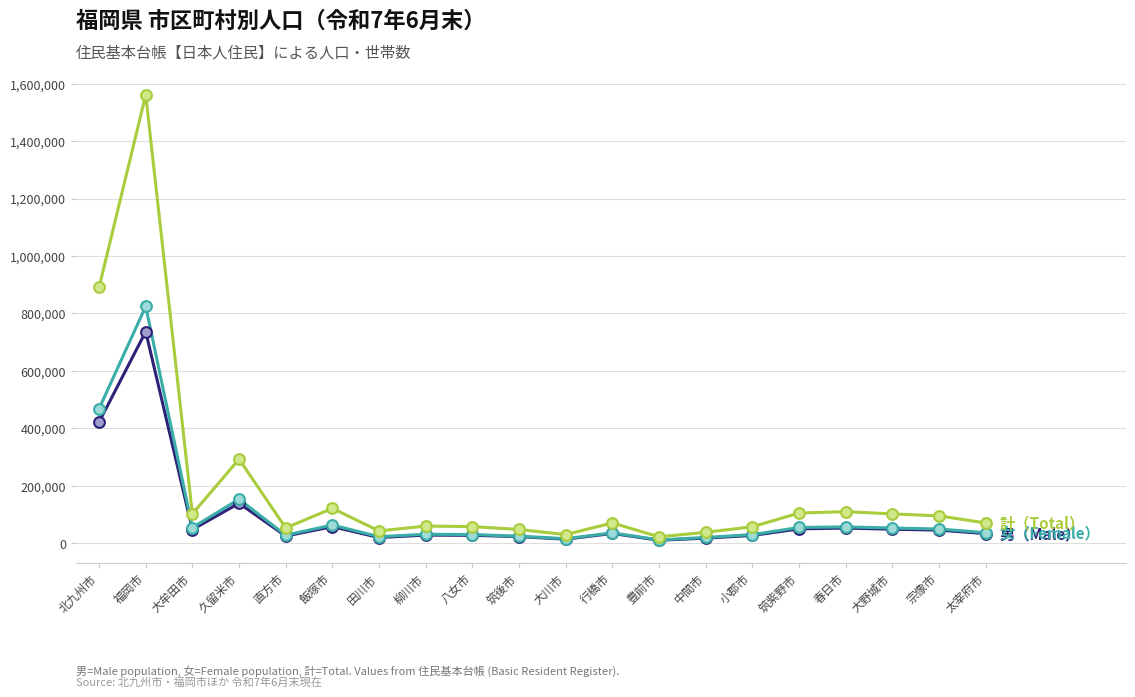

At which category is the sum across all series the highest?

福岡市